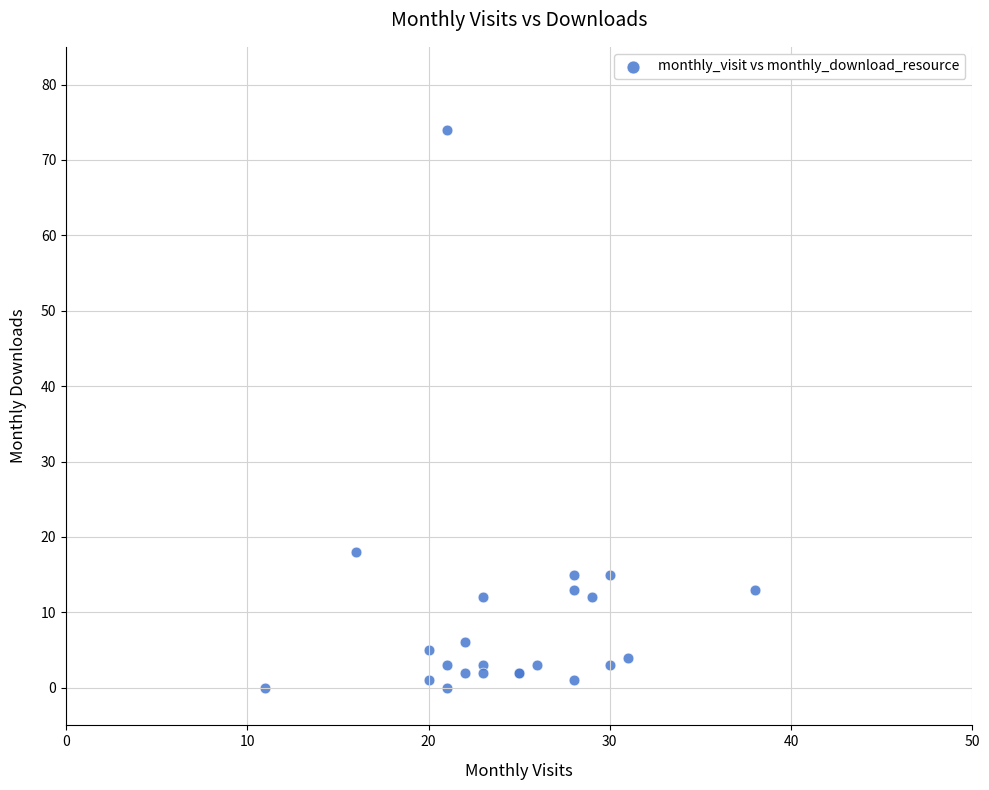

What Y value in the scatter plot is closest to 37?

18